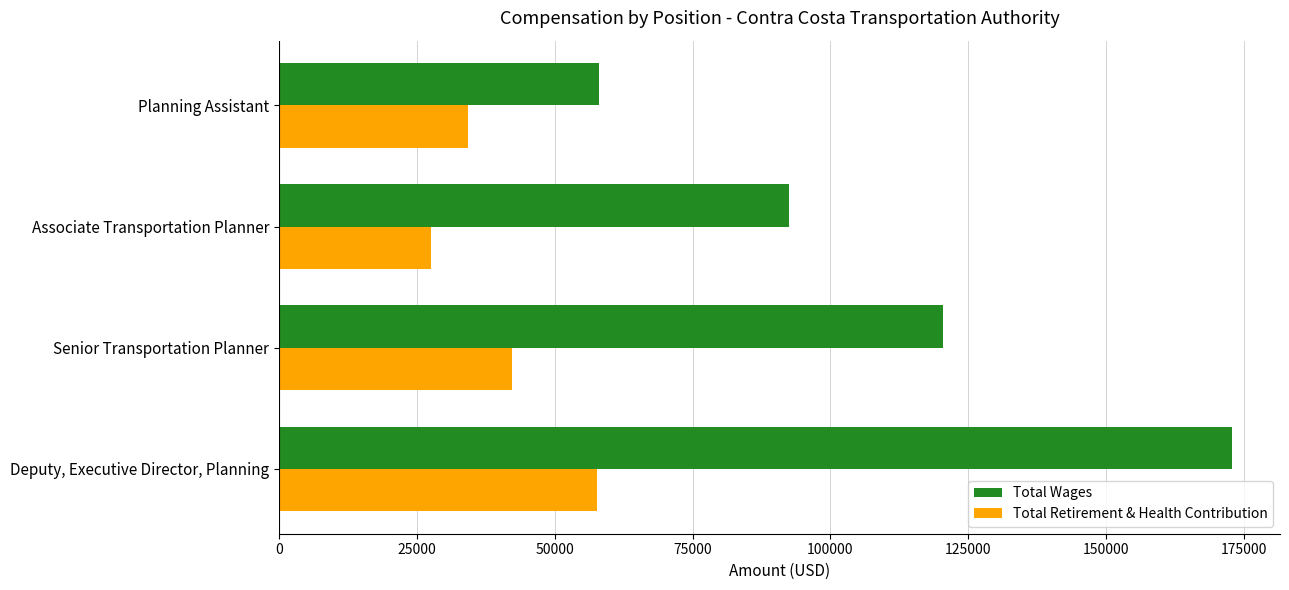

Count the number of categories in the chart.

4